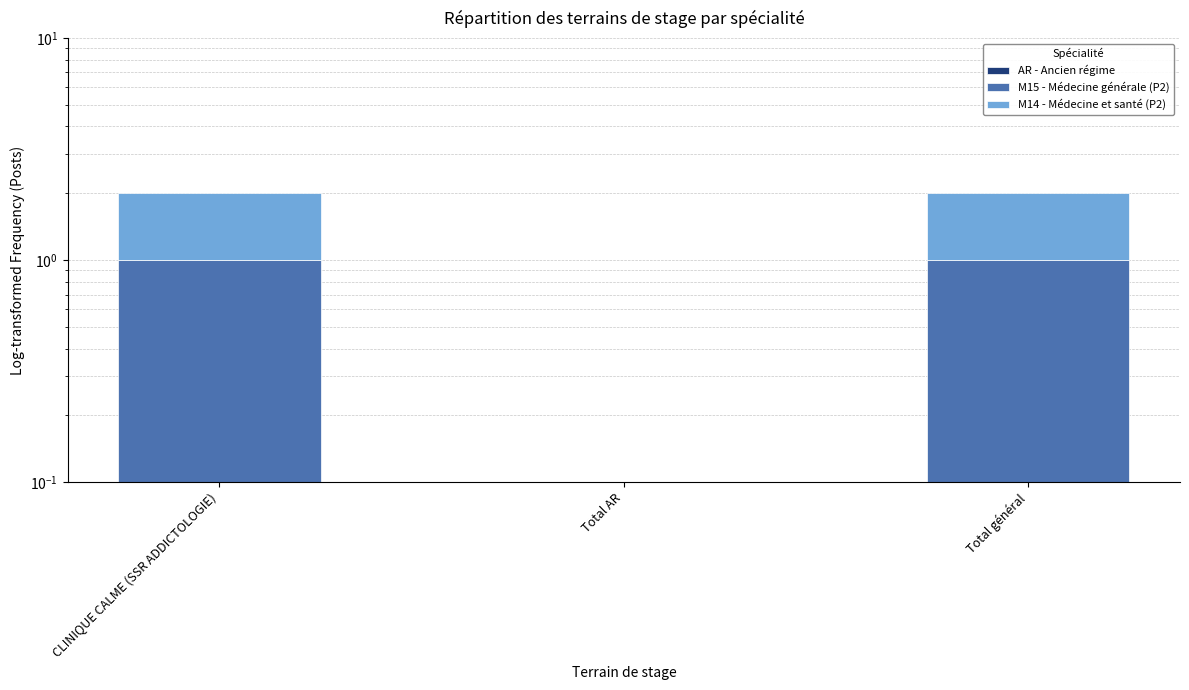

How many groups of bars are there?

3